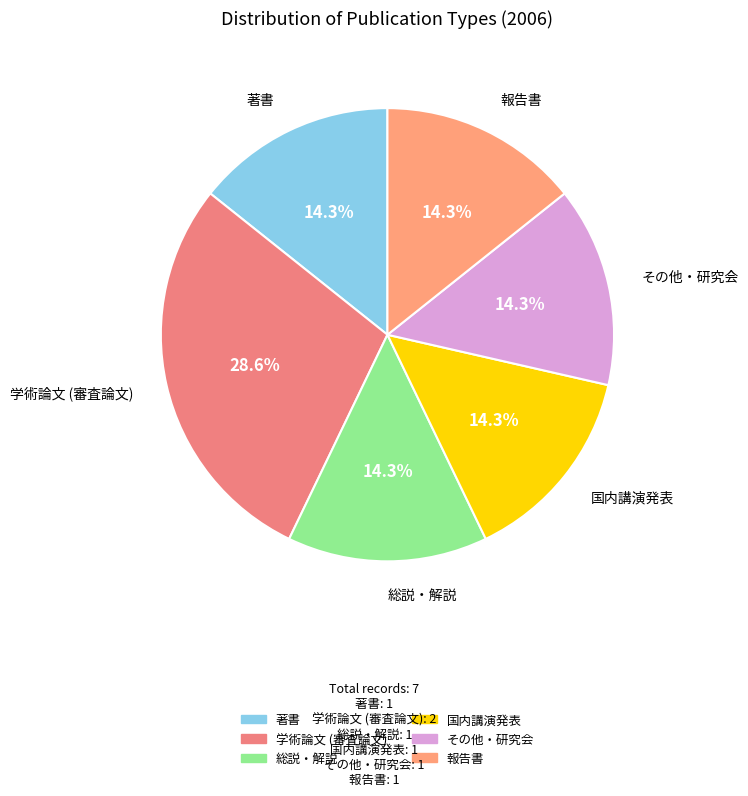

To the nearest percent, what is the difference between the largest and smallest slice percentages?

14%